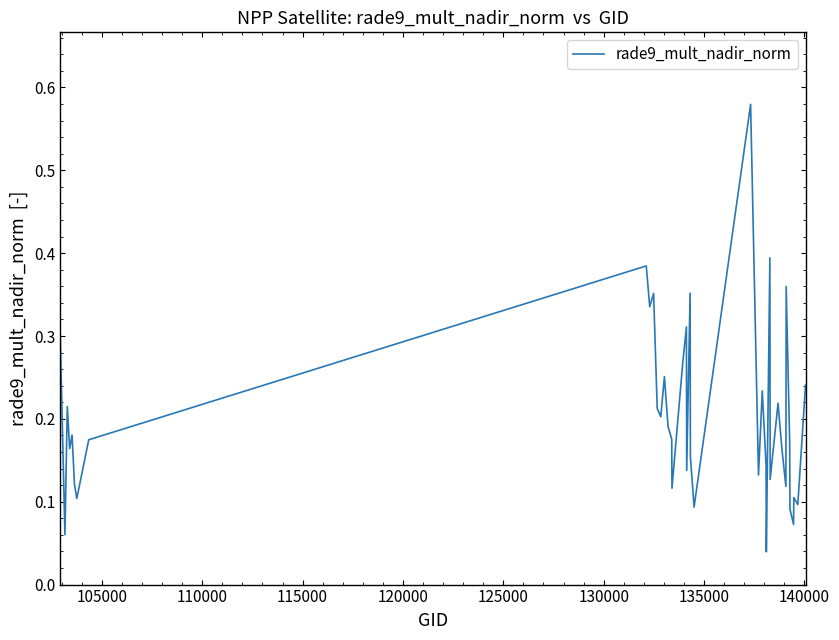

How many interior local peaks (higher than both neighbors) does the data have?

13